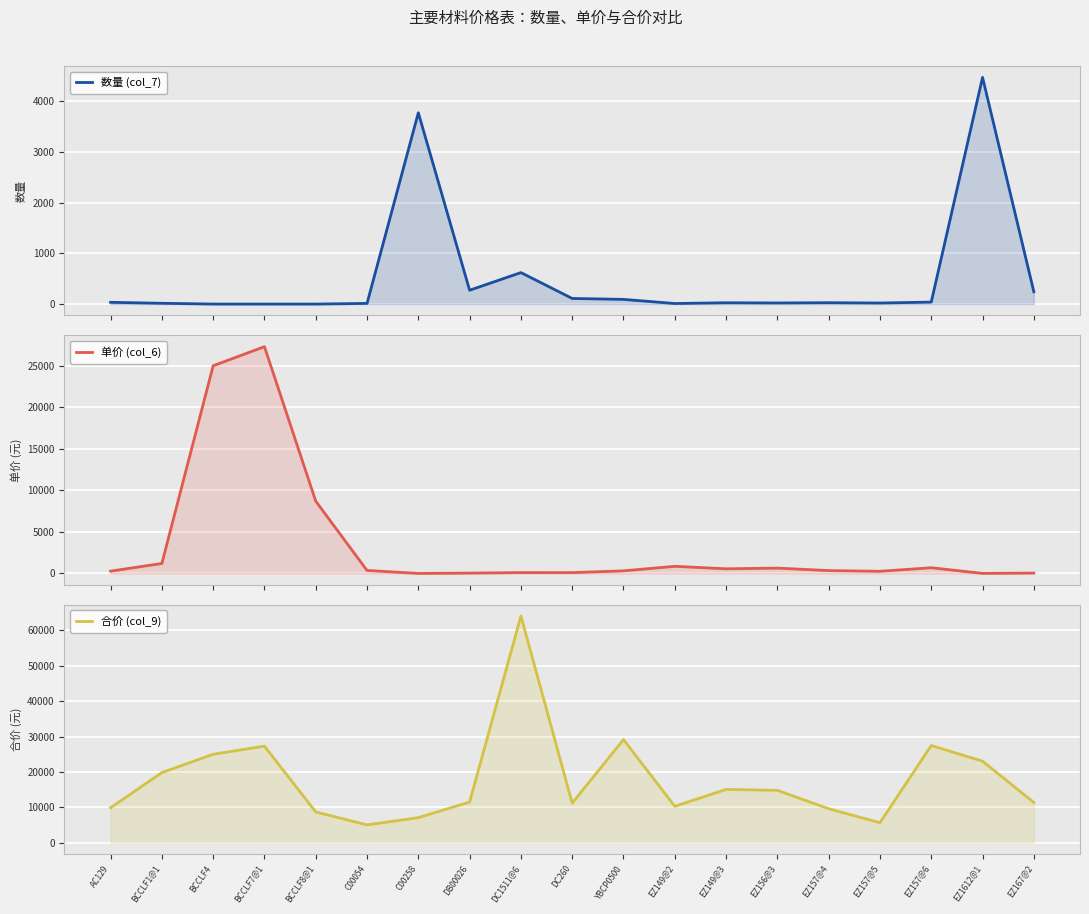

What is the greatest value displayed?

64065.6